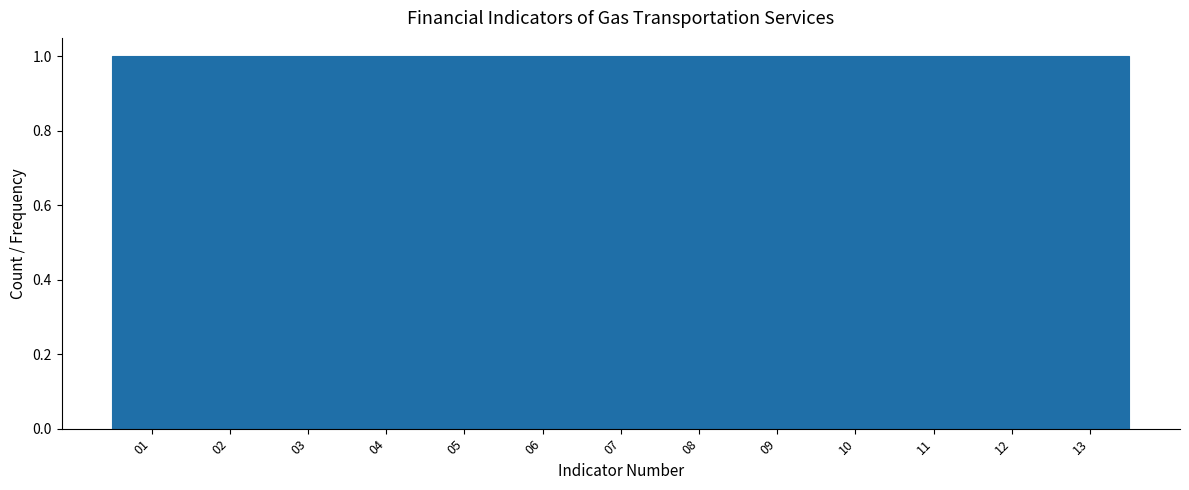

Reading left to right, list every bar in this chart as the range it spans on the x-axis followed by its height. The values are not printed on the chart, so give them approximately, as read against the axis.

0.5 to 1.5: 1
1.5 to 2.5: 1
2.5 to 3.5: 1
3.5 to 4.5: 1
4.5 to 5.5: 1
5.5 to 6.5: 1
6.5 to 7.5: 1
7.5 to 8.5: 1
8.5 to 9.5: 1
9.5 to 10.5: 1
10.5 to 11.5: 1
11.5 to 12.5: 1
12.5 to 13.5: 1